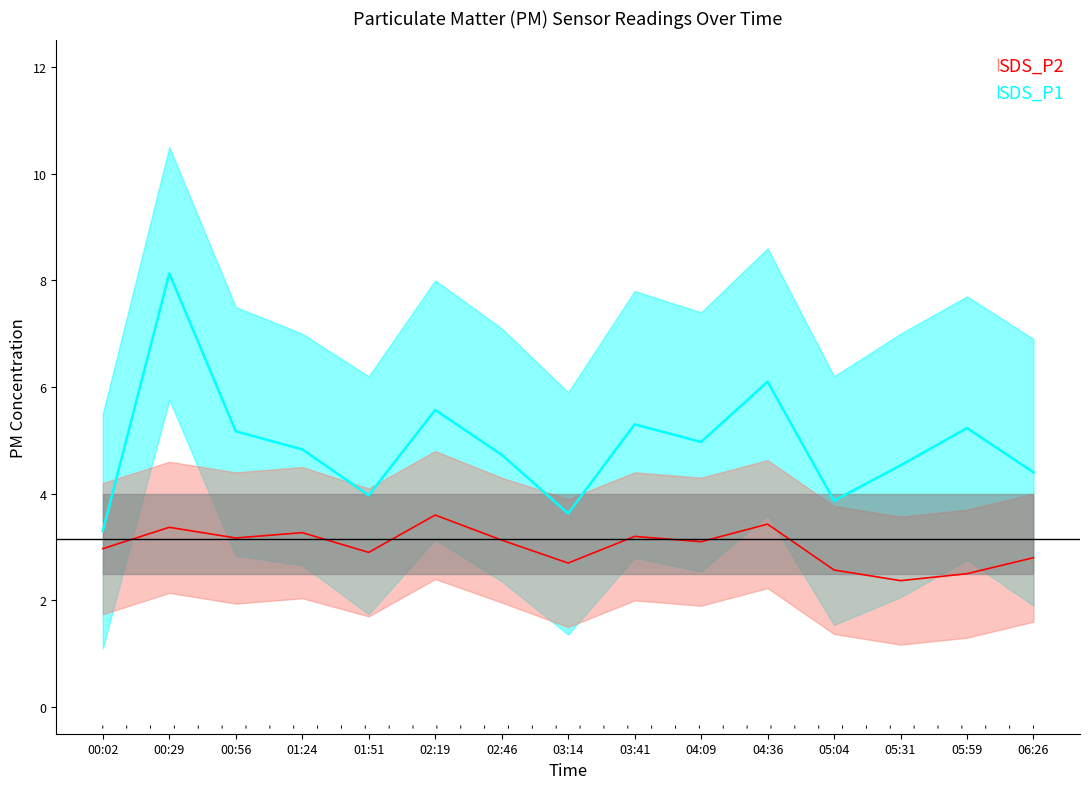

At which category is the sum across all series the highest?

00:29